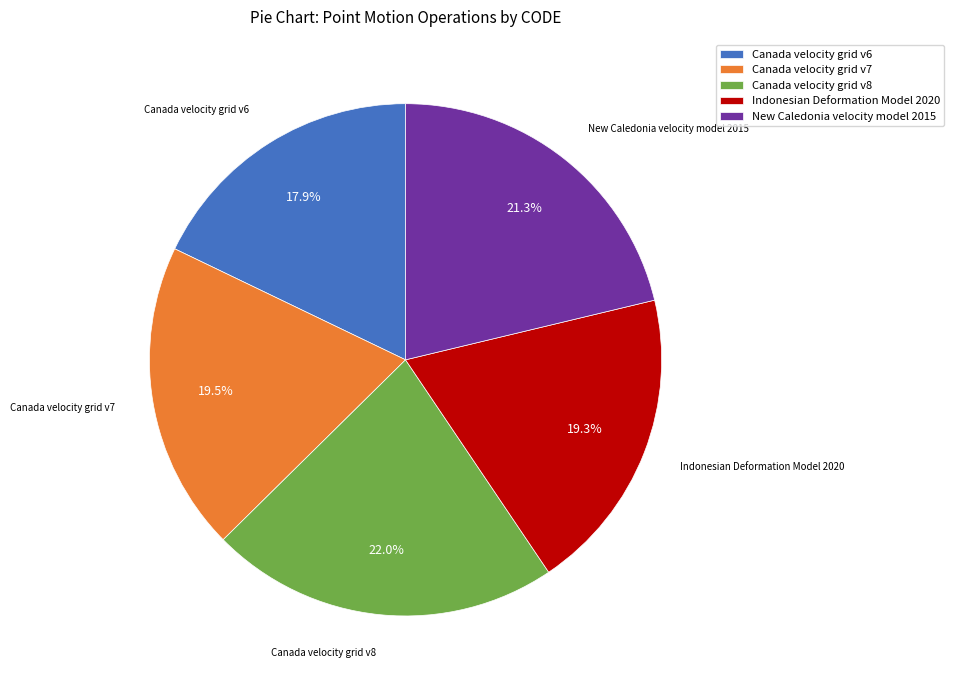

To the nearest percent, what is the difference between the Canada velocity grid v6 and Canada velocity grid v7 slice percentages?

2%